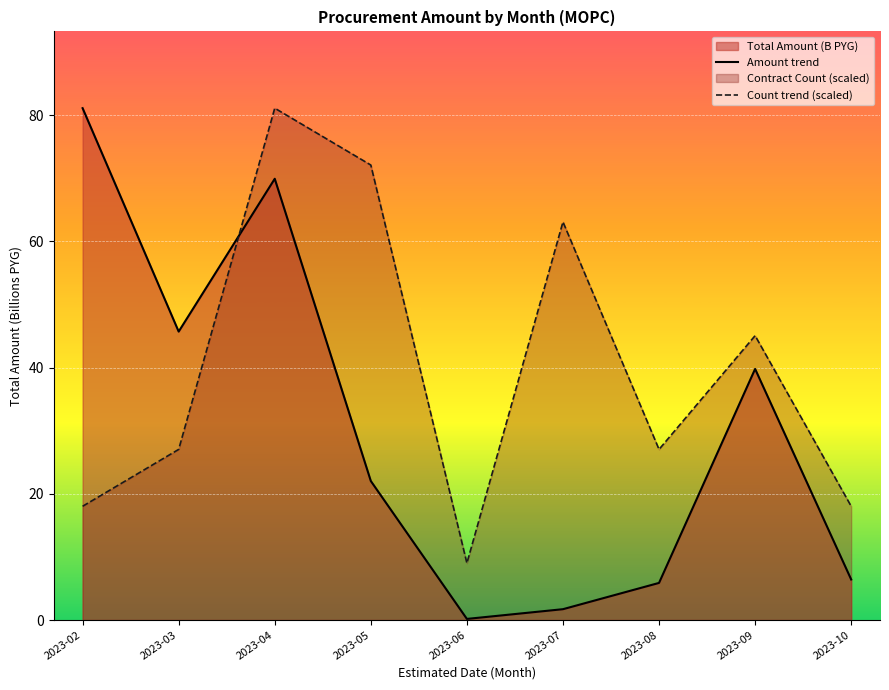

How many data points in Amount trend are above 22?

5